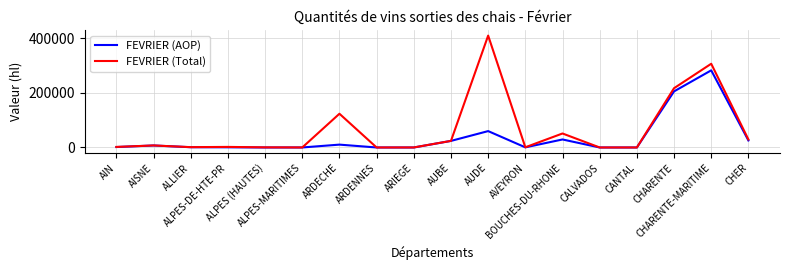

Does the chart display data point markers on the line(s)?

No